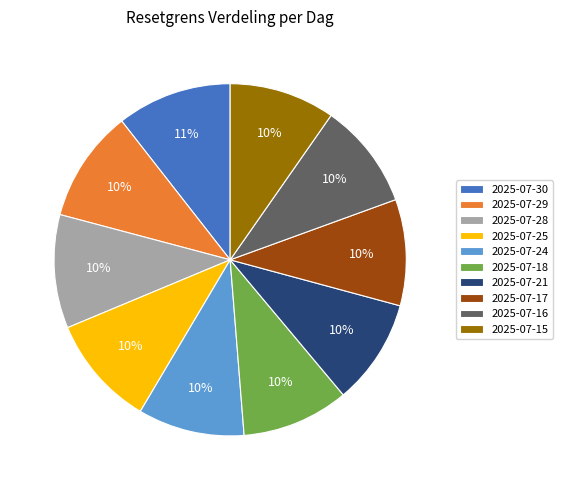

How many segments does this pie chart have?

10